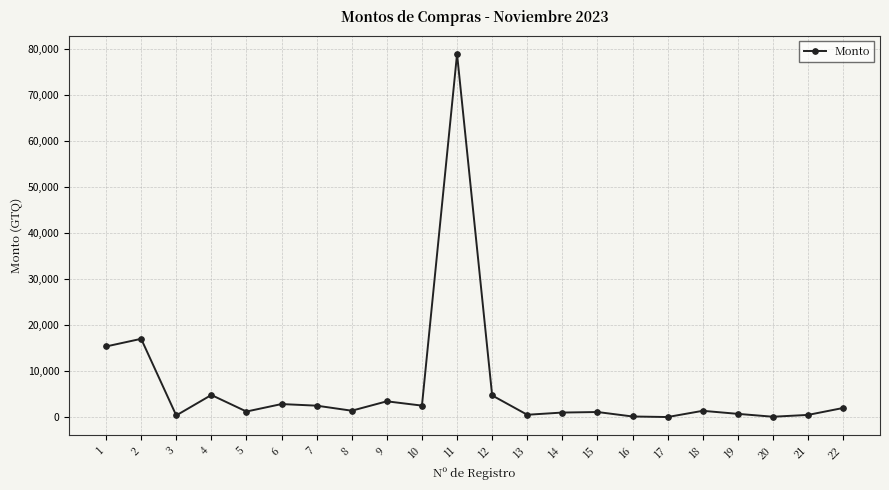

How many lines are shown in the chart?

1